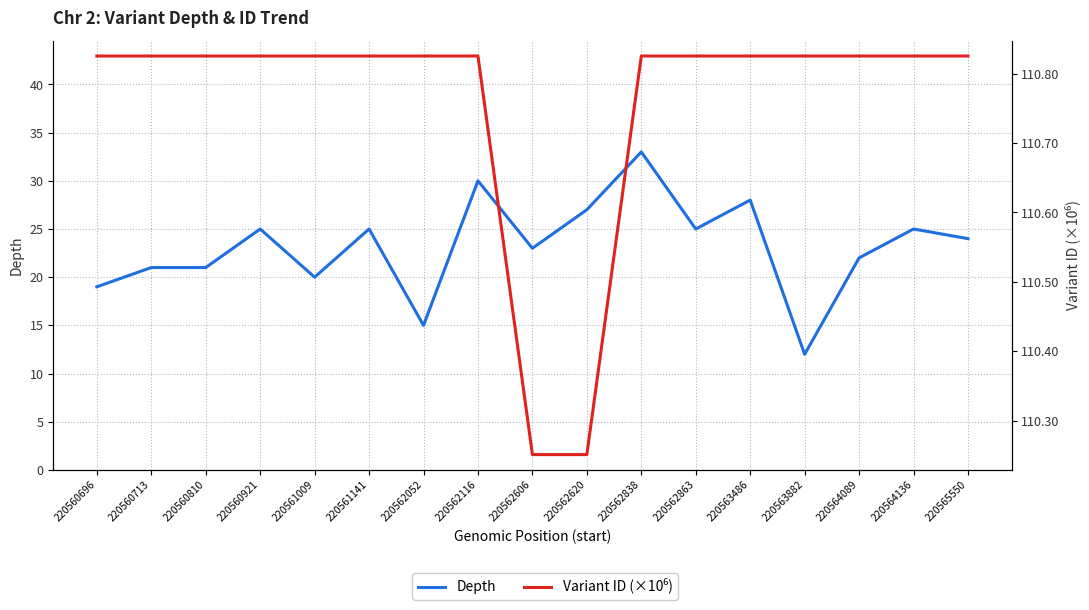

True or false: Variant ID (×10⁶) and Depth cross at least once.

False